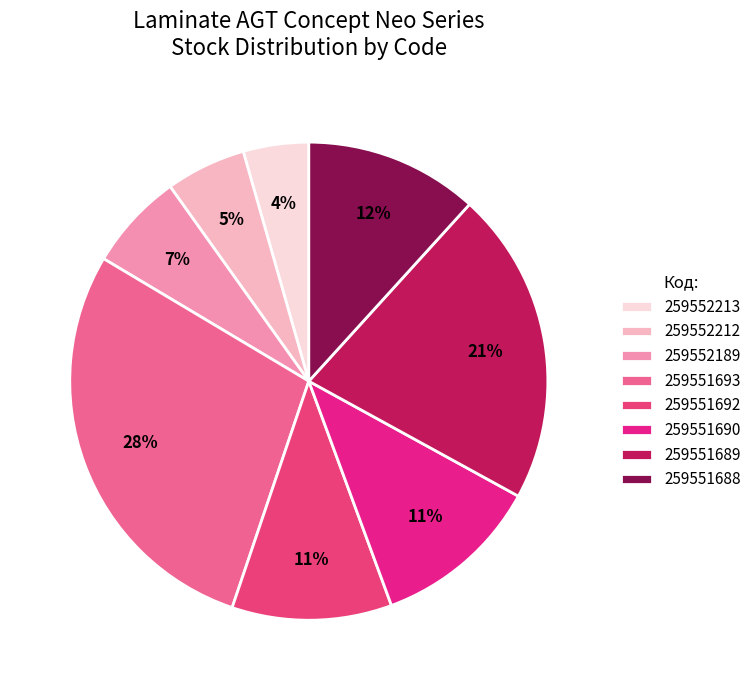

Which slice is the smallest?

259552213